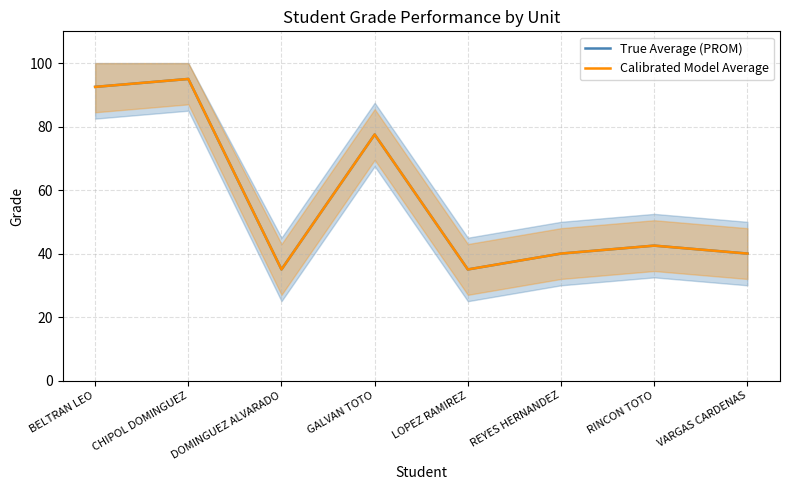

How many data points does each series have?

8